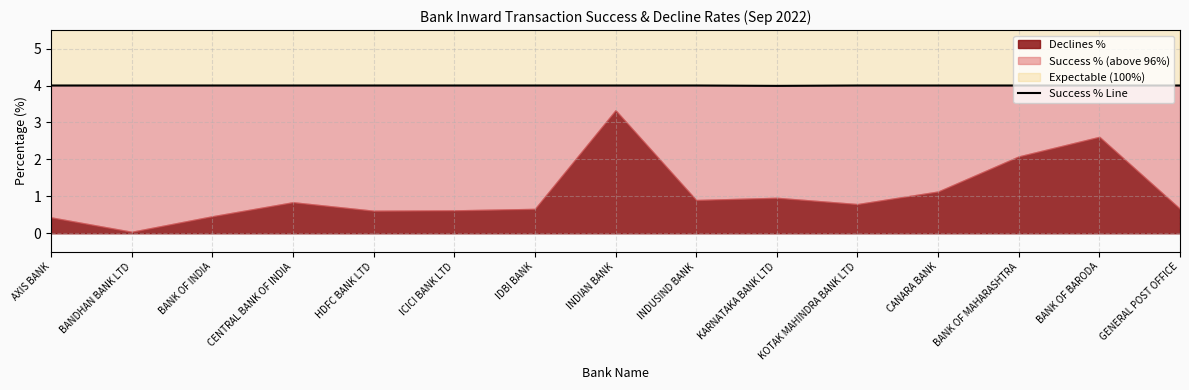

True or false: the data shows 4.0 at KARNATAKA BANK LTD.

True